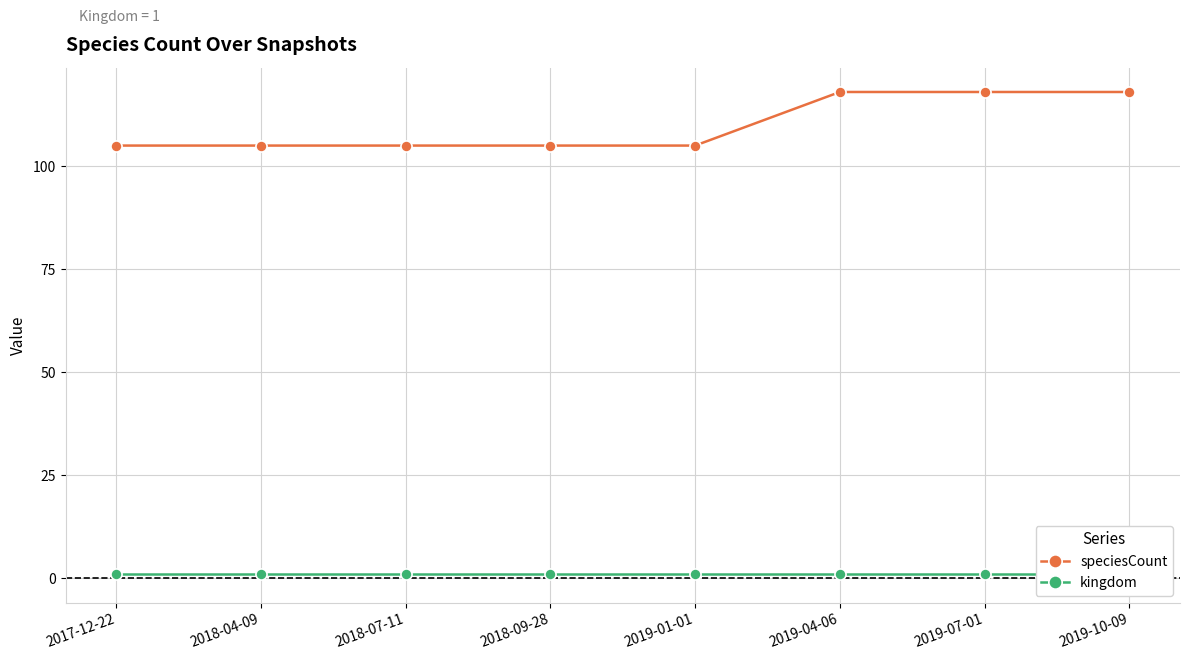

Between 2019-04-06 and 2018-09-28, which is larger?

2019-04-06